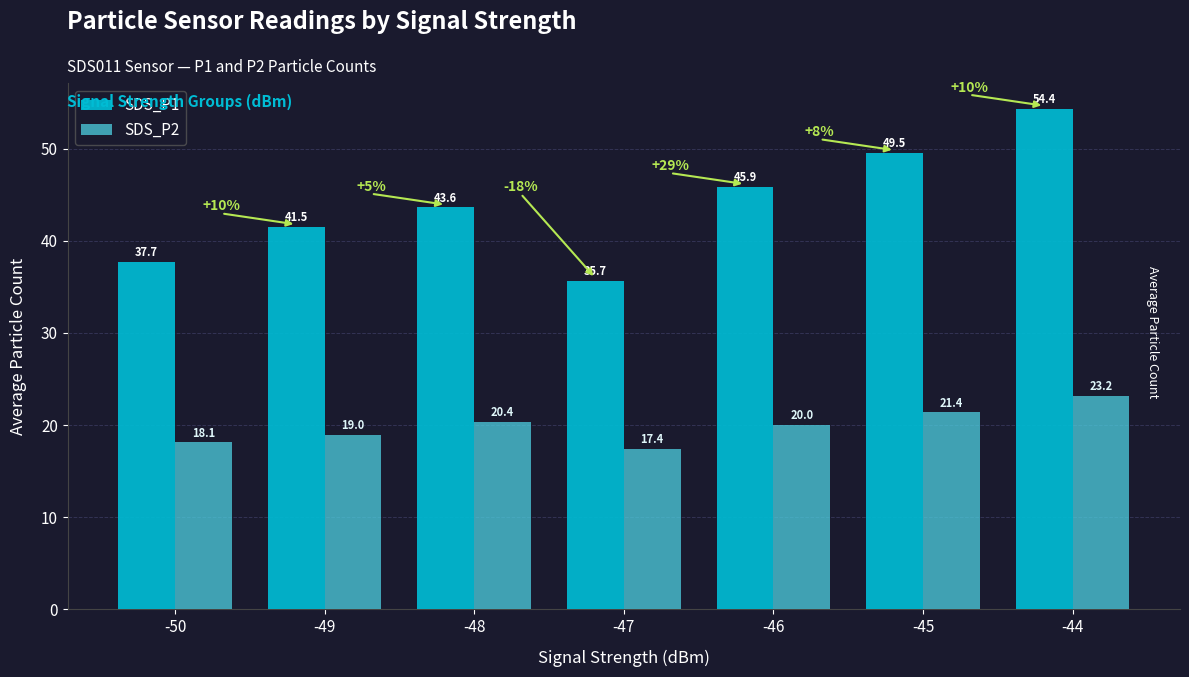

Which label corresponds to the largest value in the chart?

-44